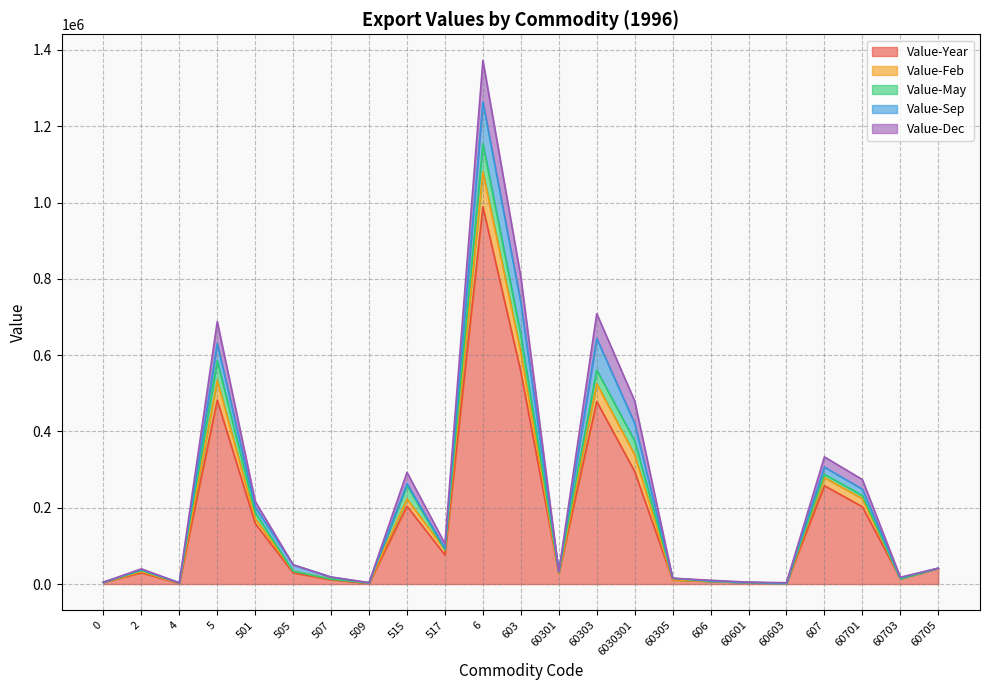

Rank the categories by Value-Year value from highest to lowest.

6, 603, 5, 60303, 6030301, 607, 515, 60701, 501, 517, 60705, 2, 505, 60301, 60703, 507, 60305, 606, 0, 60601, 60603, 509, 4